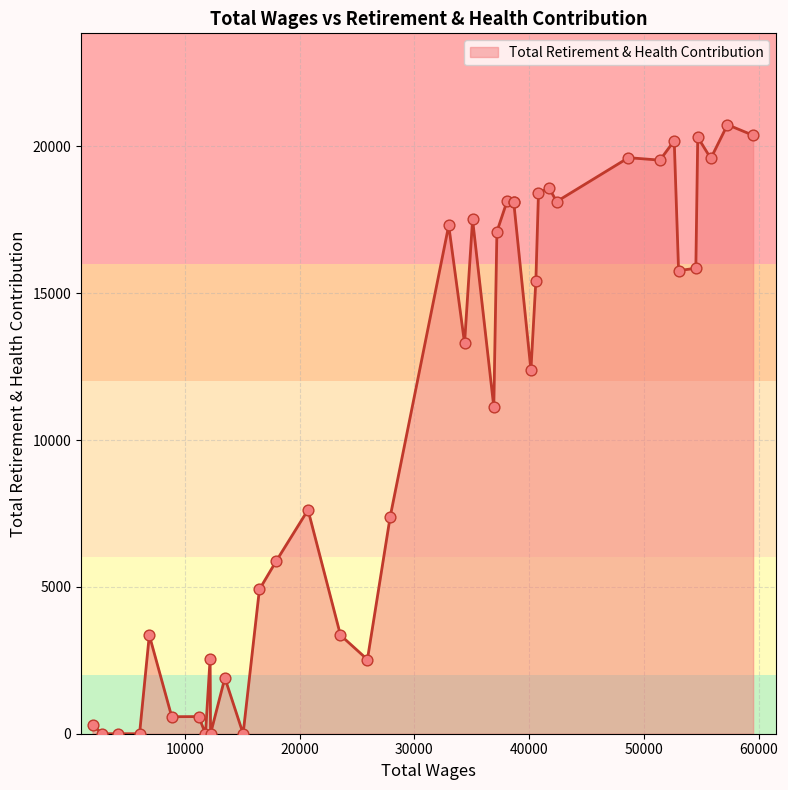

What is the greatest value displayed?

20736